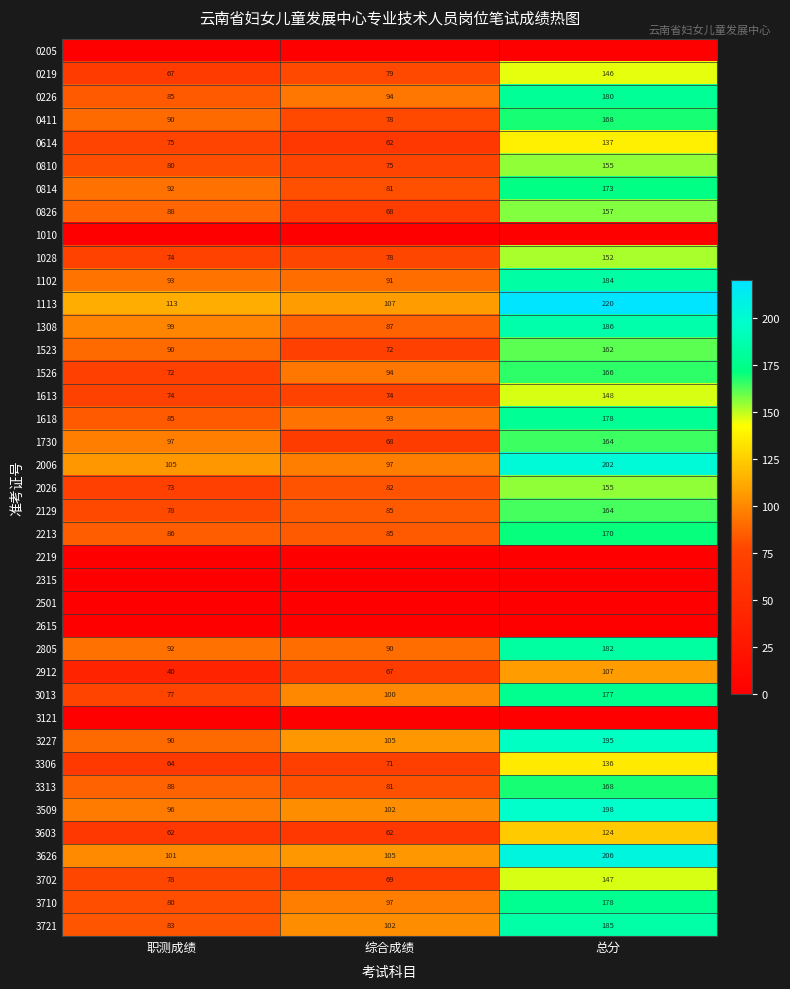

What is the lowest value of the 0810 series?

75